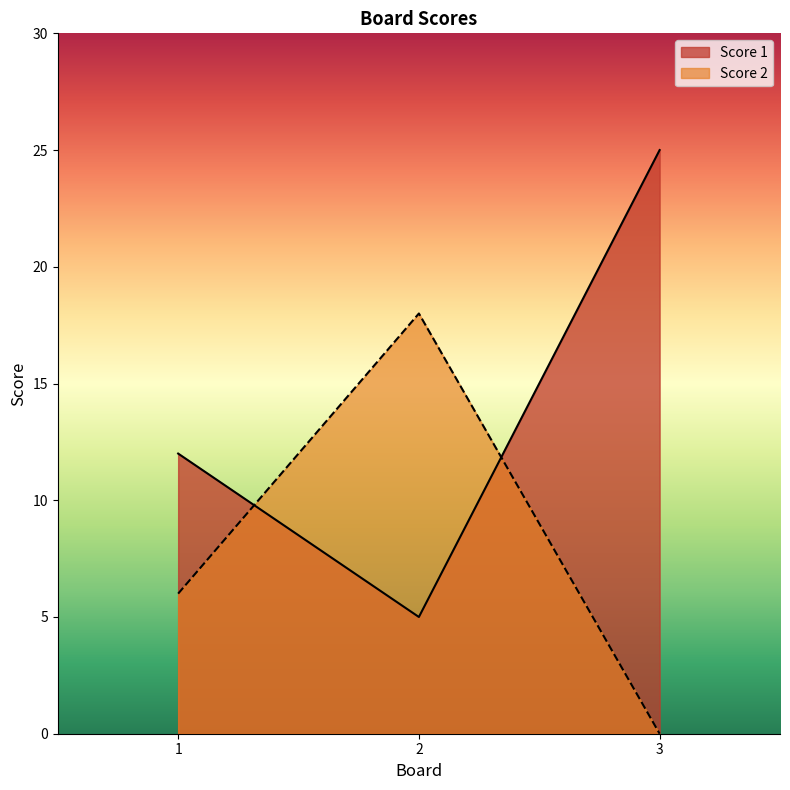

How many lines are shown in the chart?

2